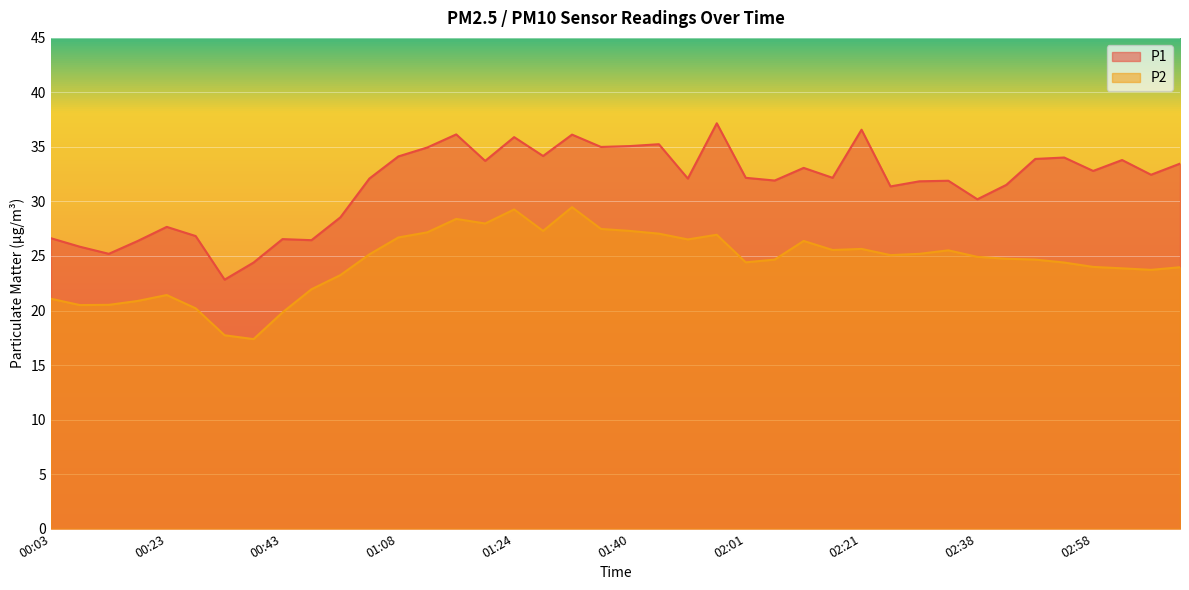

What is the sum of all P1 values?

1262.4